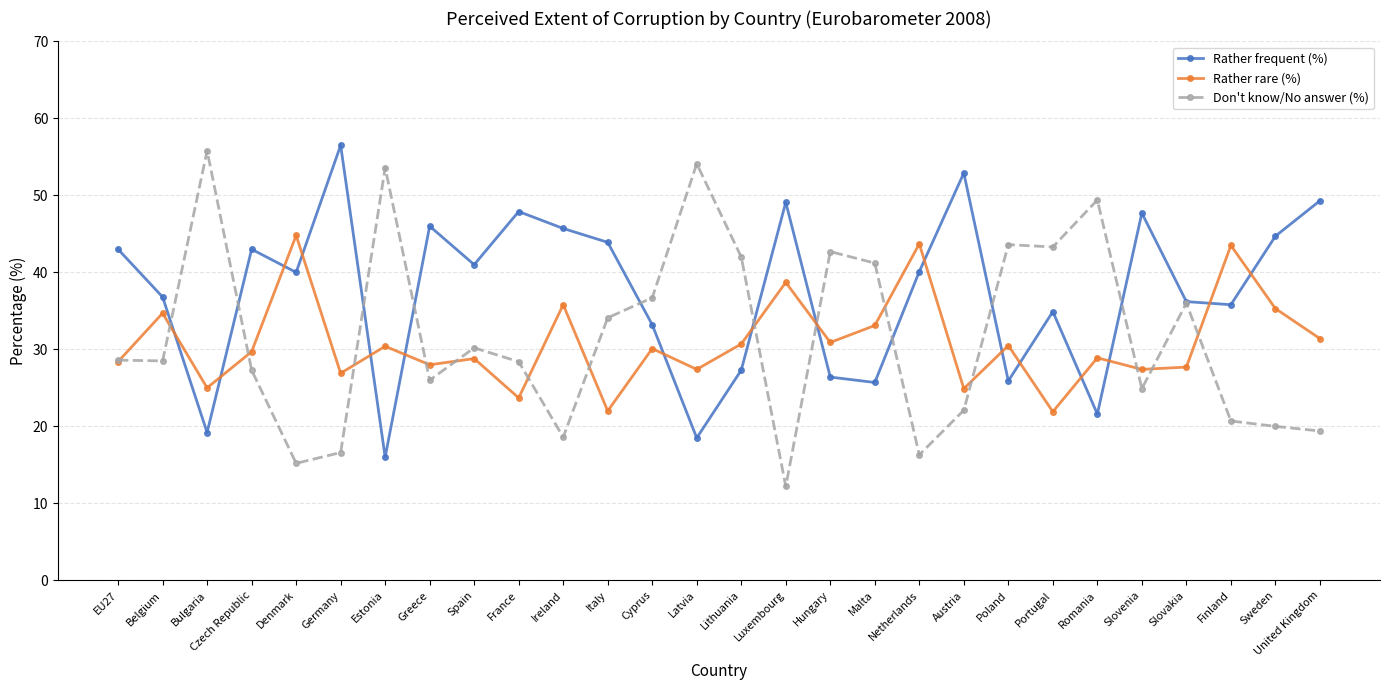

What is the label of the 28th point from the right?

EU27